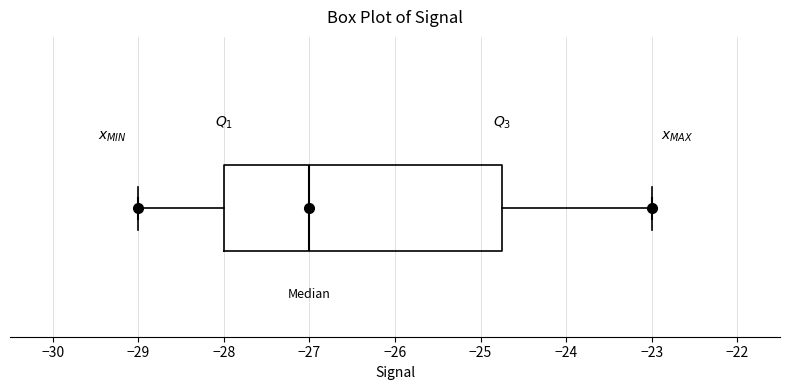

Read this box plot against the x-axis: the position of the median line, the range covered by the box, and the ends of both whiskers. The values are not printed on the chart, so give them approximately, as read against the axis.

median -27.0, box -28.0 to -24.7, whiskers -29.0 to -23.0